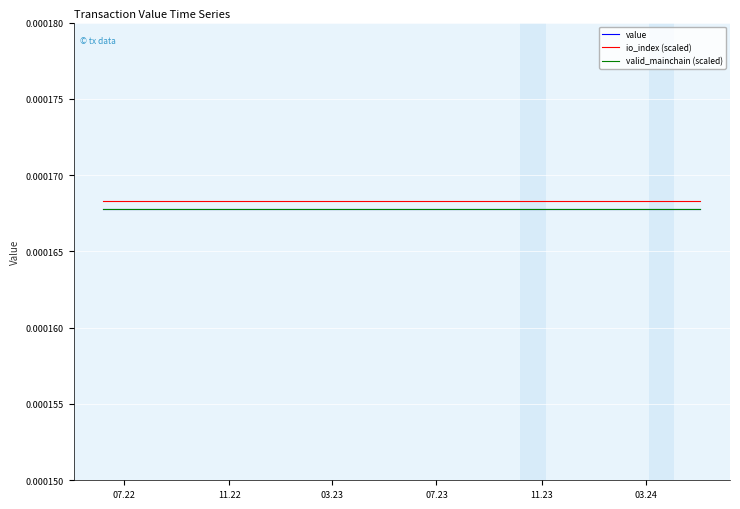

How many lines are shown in the chart?

3